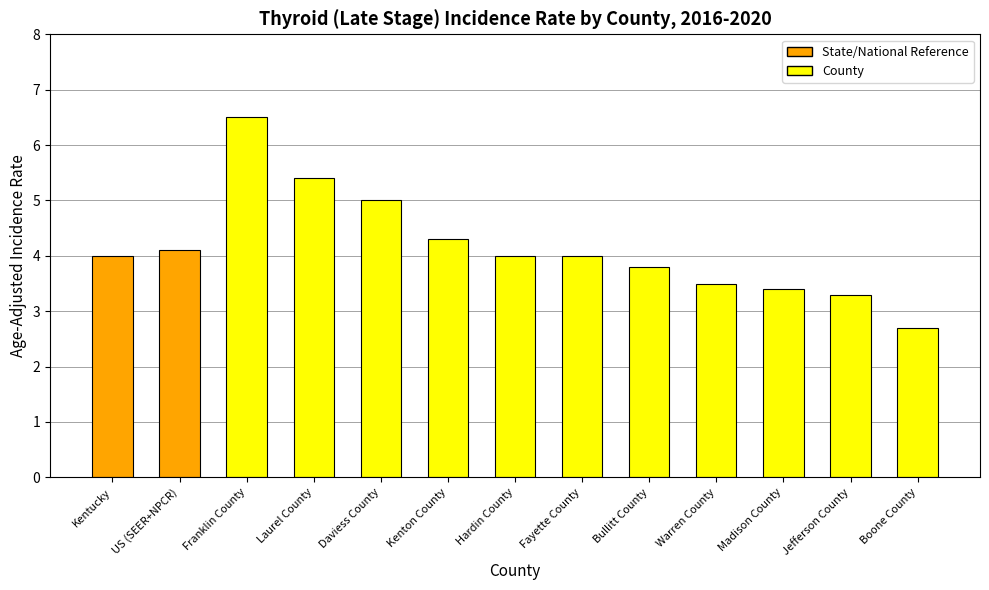

What position from the left is Jefferson County?

12